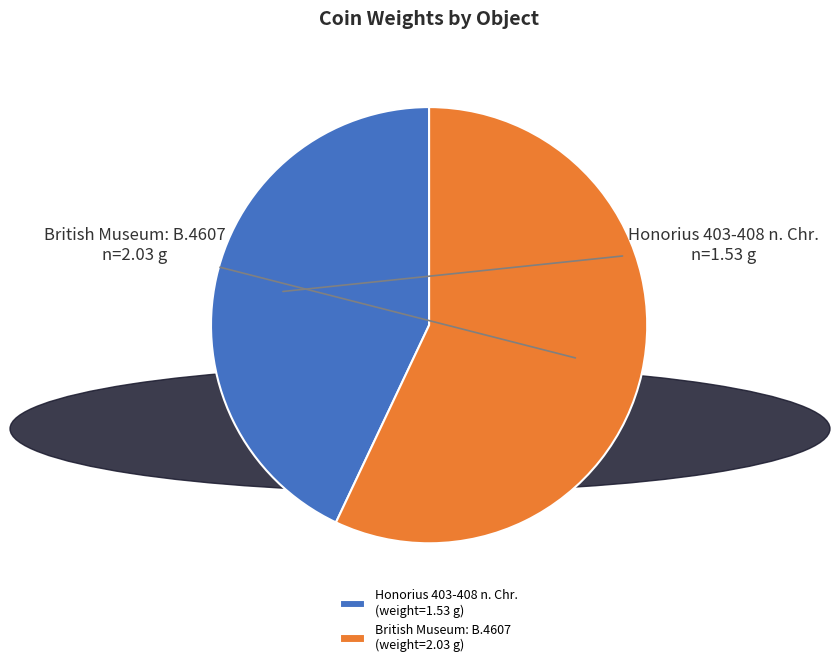

Combined, do Honorius 403-408 n. Chr. and British Museum: B.4607 account for over 50%?

Yes